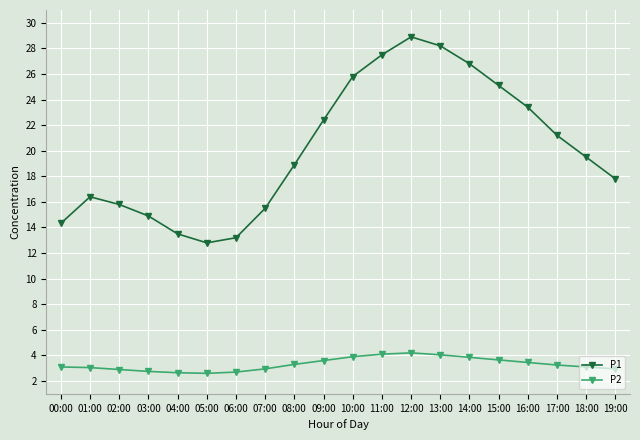

What is the maximum value shown in the chart?

28.9